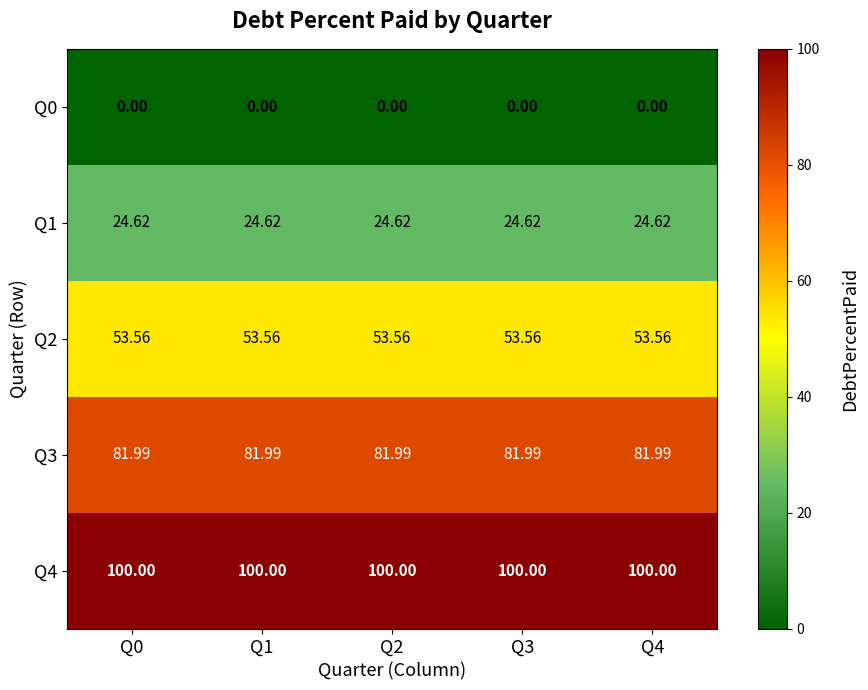

Is the value of Q2 at Q2 greater than the value of Q3 at Q0?

No